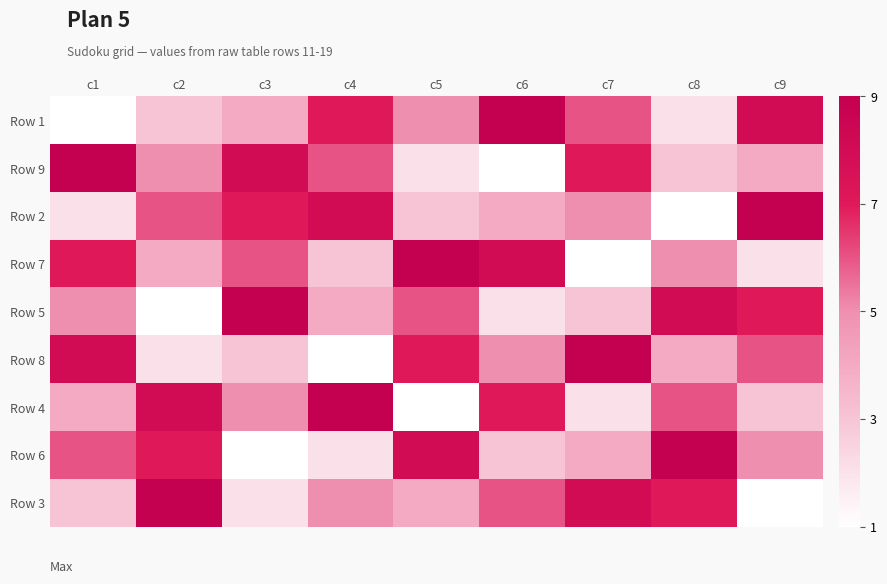

Which has a higher value, c8 or c2?

c2